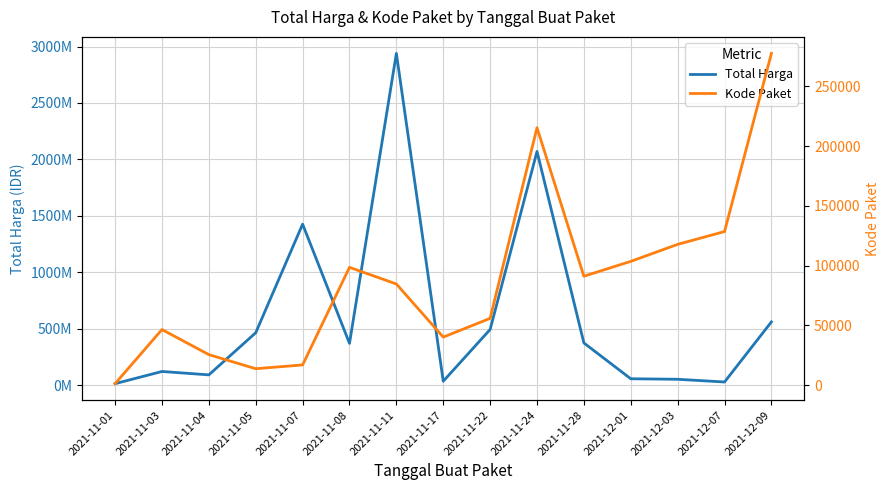

The value of Total Harga at 2021-11-24 is 3249352014. True or false?

False